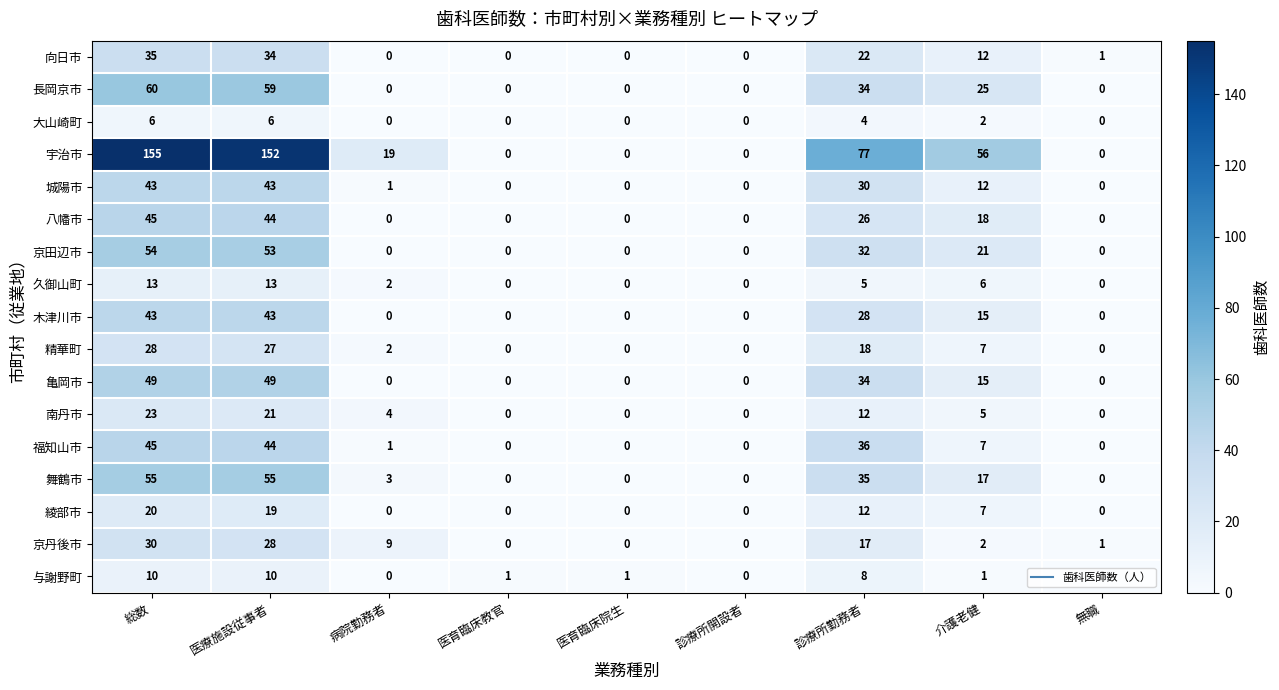

How many series are shown in this chart?

17